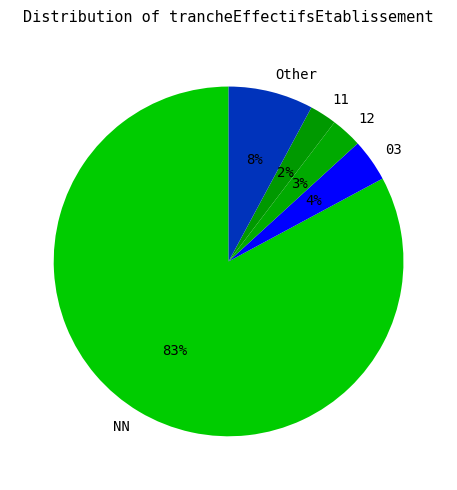

Combined, do 12 and 03 account for over 50%?

No